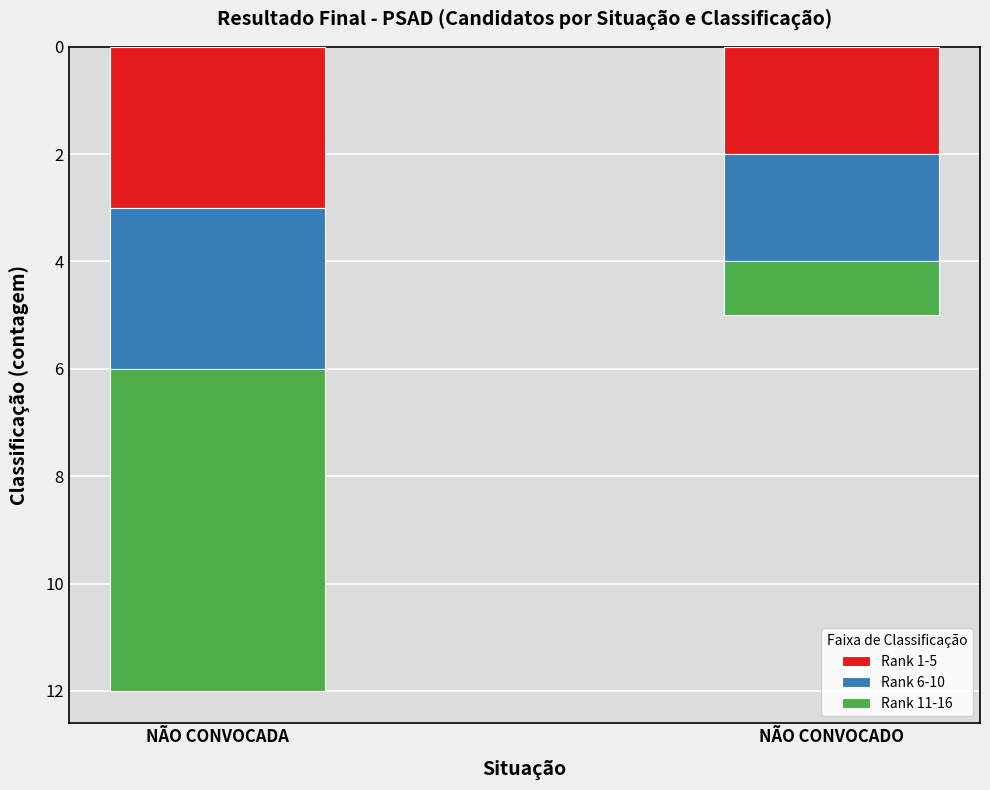

How many bars are there in total?

2